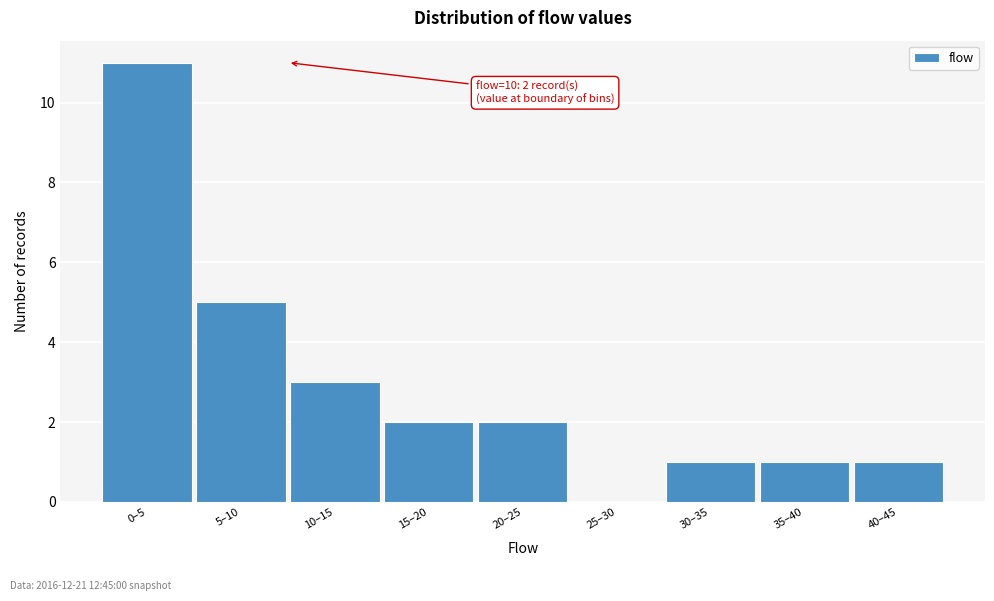

Reading right to left, transcribe all the data shown in this chart.

40–45=1	35–40=1	30–35=1	25–30=0	20–25=2	15–20=2	10–15=3	5–10=5	0–5=11